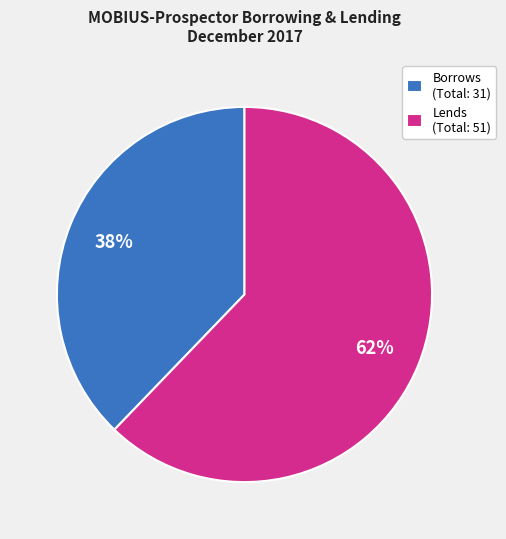

What is the largest slice in the pie chart?

Lends (Total: 51)